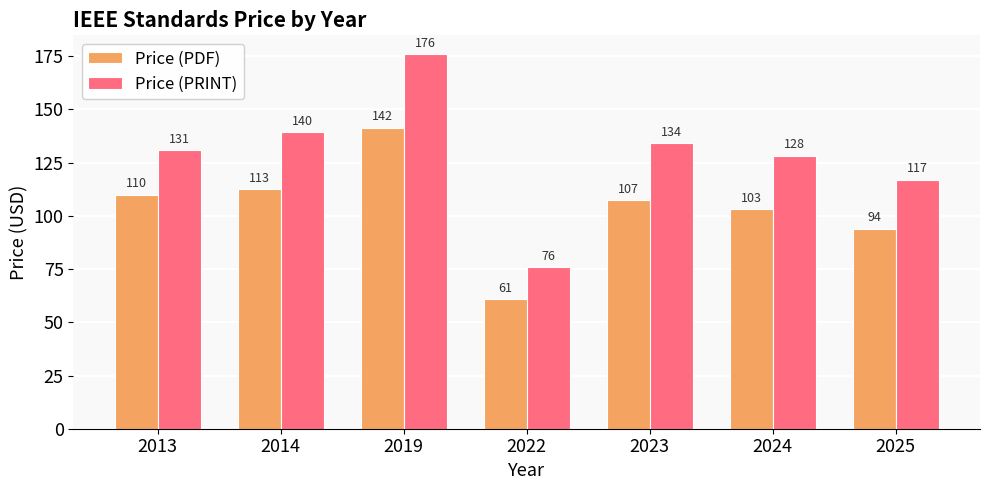

How many distinct data groups are displayed?

2